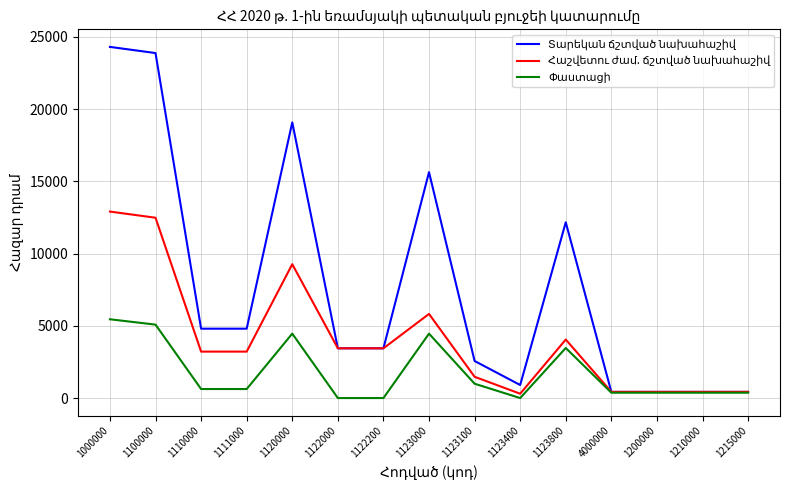

What is the label of the 3rd point from the left?

1110000